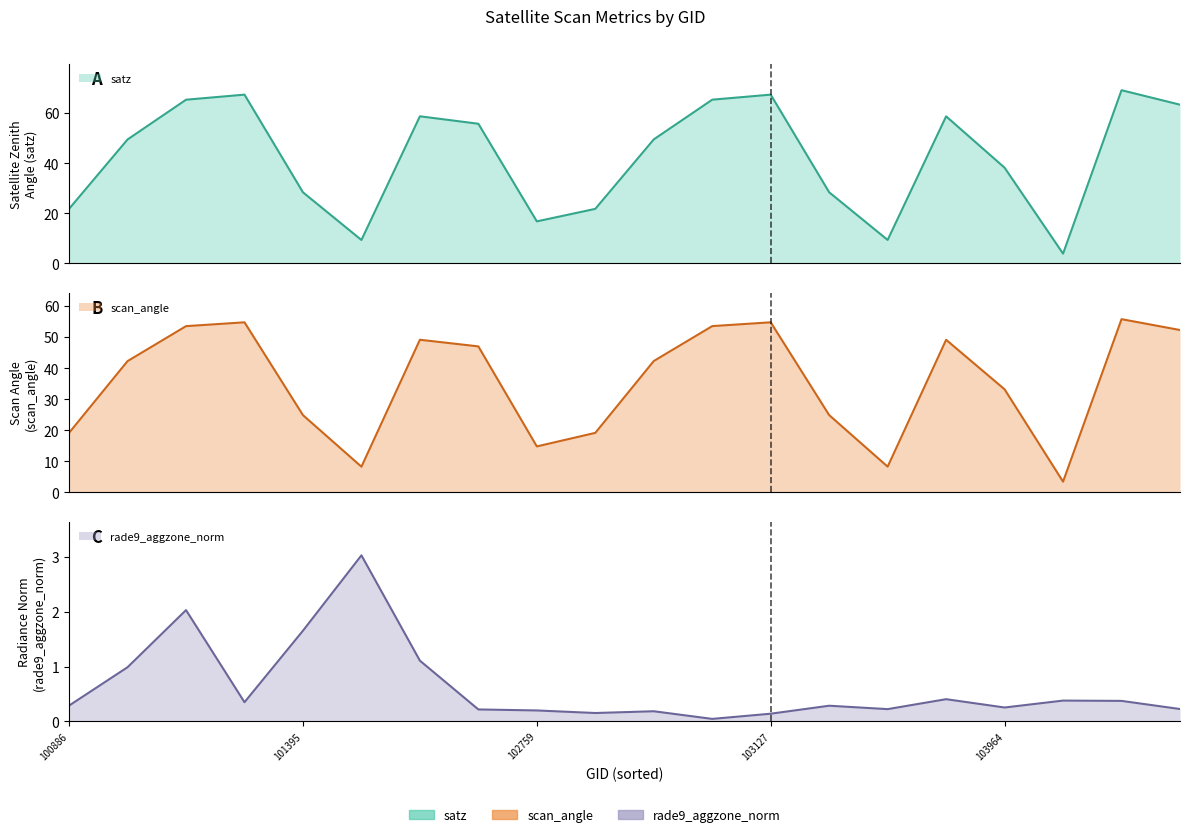

How many series are shown in this chart?

3